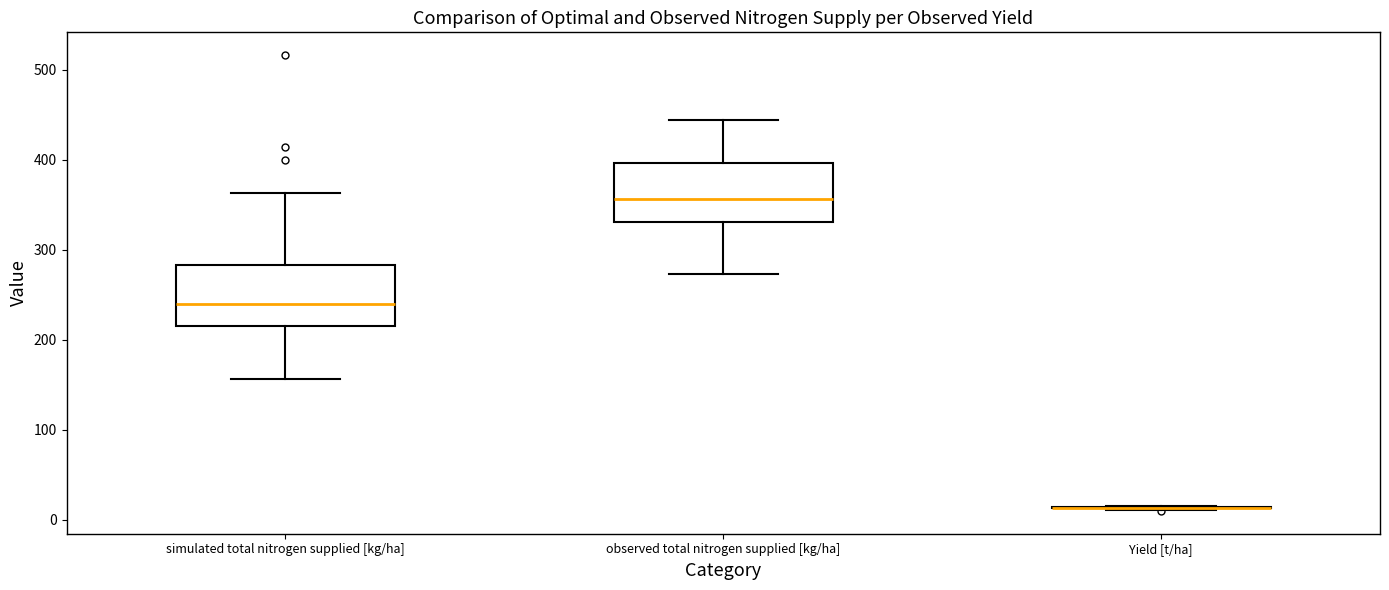

Reading left to right, read every box against the y-axis: the position of its median line, the range the box covers, and the ends of its whiskers. The values are not printed on the chart, so give them approximately, as read against the axis.

simulated total nitrogen supplied [kg/ha]: median 240, box 220 to 280, whiskers 160 to 360
observed total nitrogen supplied [kg/ha]: median 360, box 330 to 400, whiskers 270 to 440
Yield [t/ha]: box collapsed to a line at 10, whiskers 10 to 20